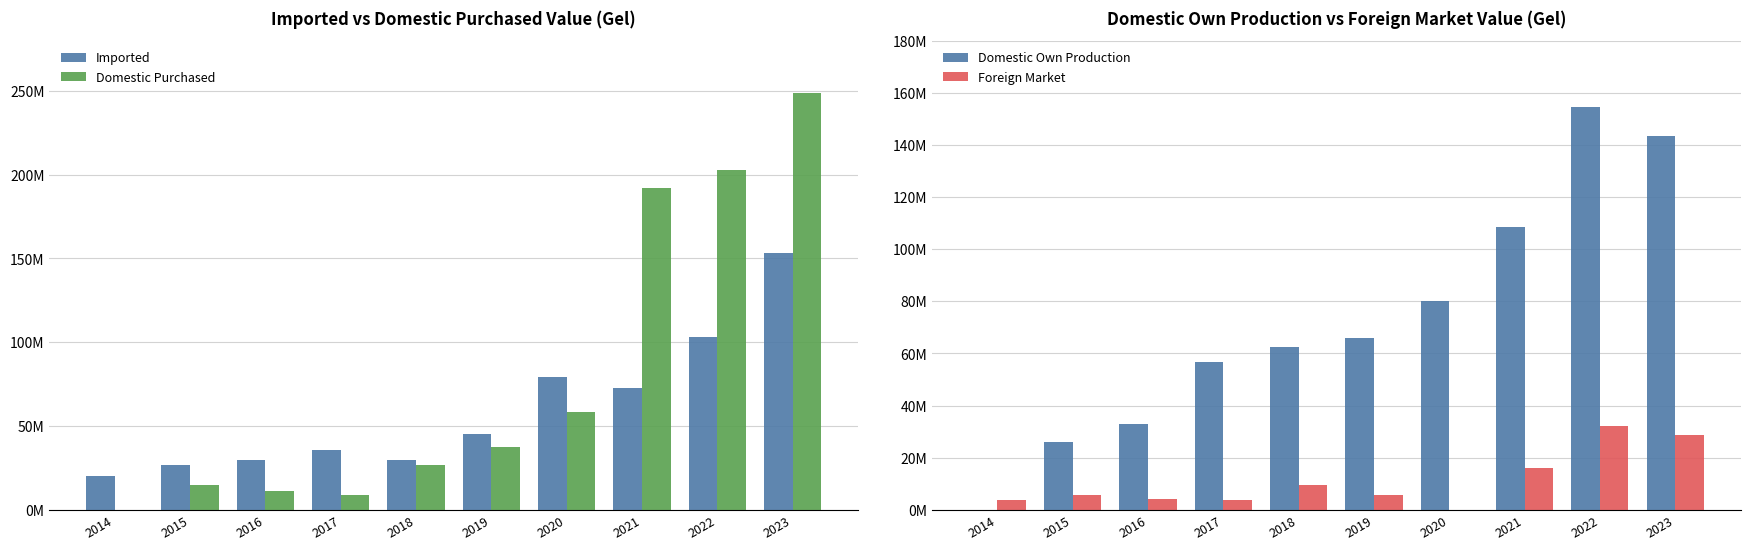

Which series has the largest range (max minus min)?

Domestic Purchased